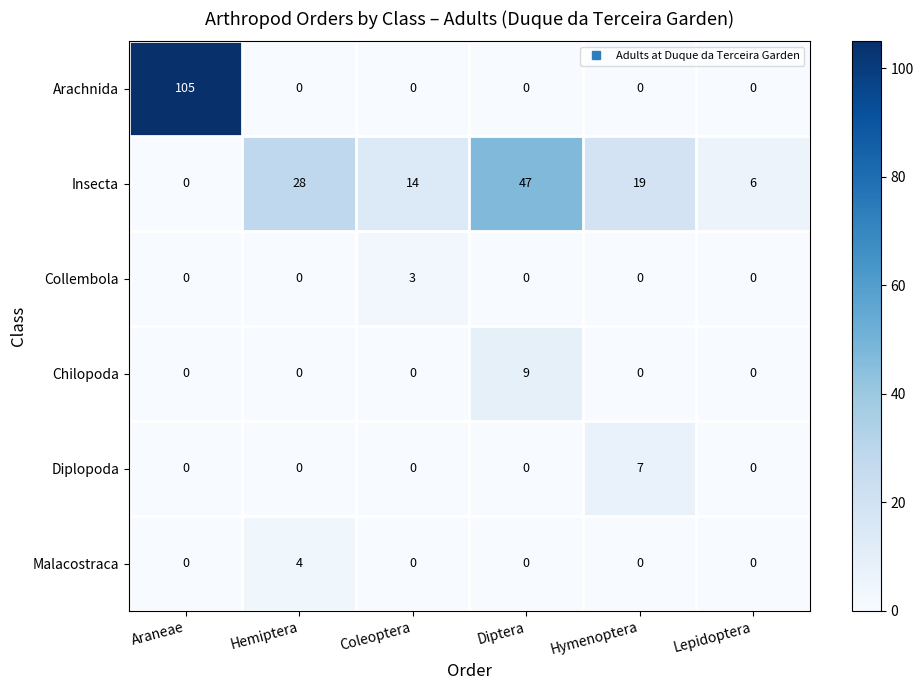

What is the sum of all Chilopoda values?

9